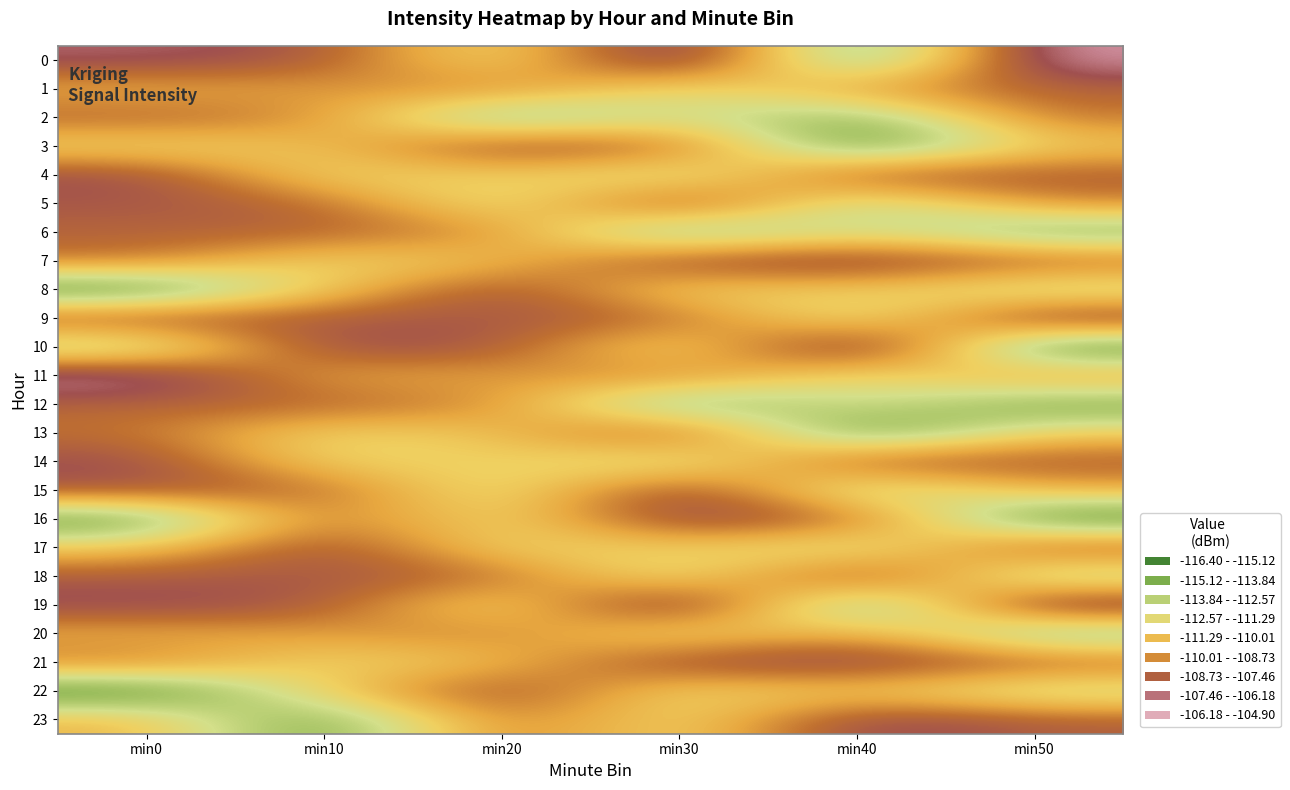

Which category has the highest value across all series?

min30